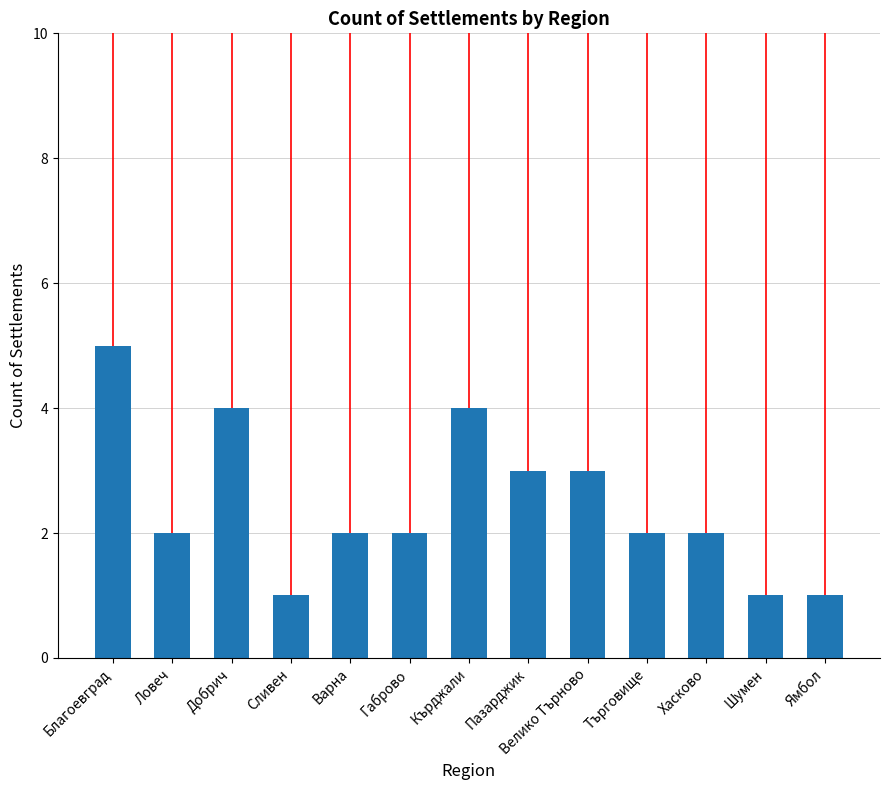

How many values are between 2 and 3?

7